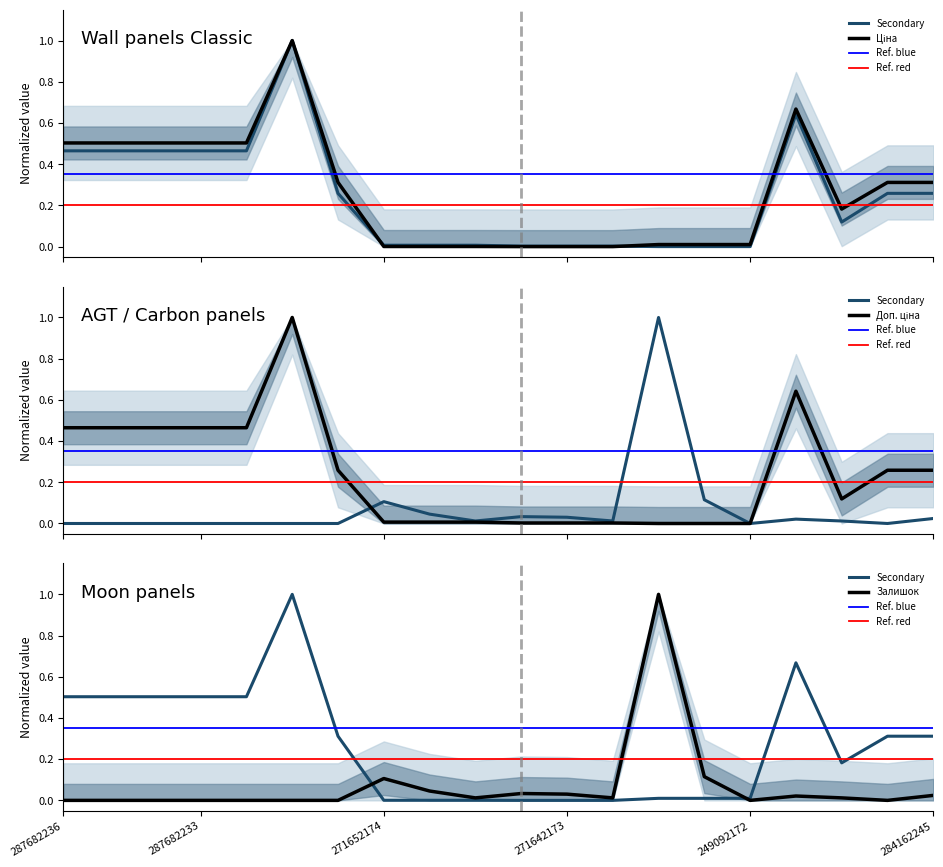

Does the chart display data point markers on the line(s)?

No